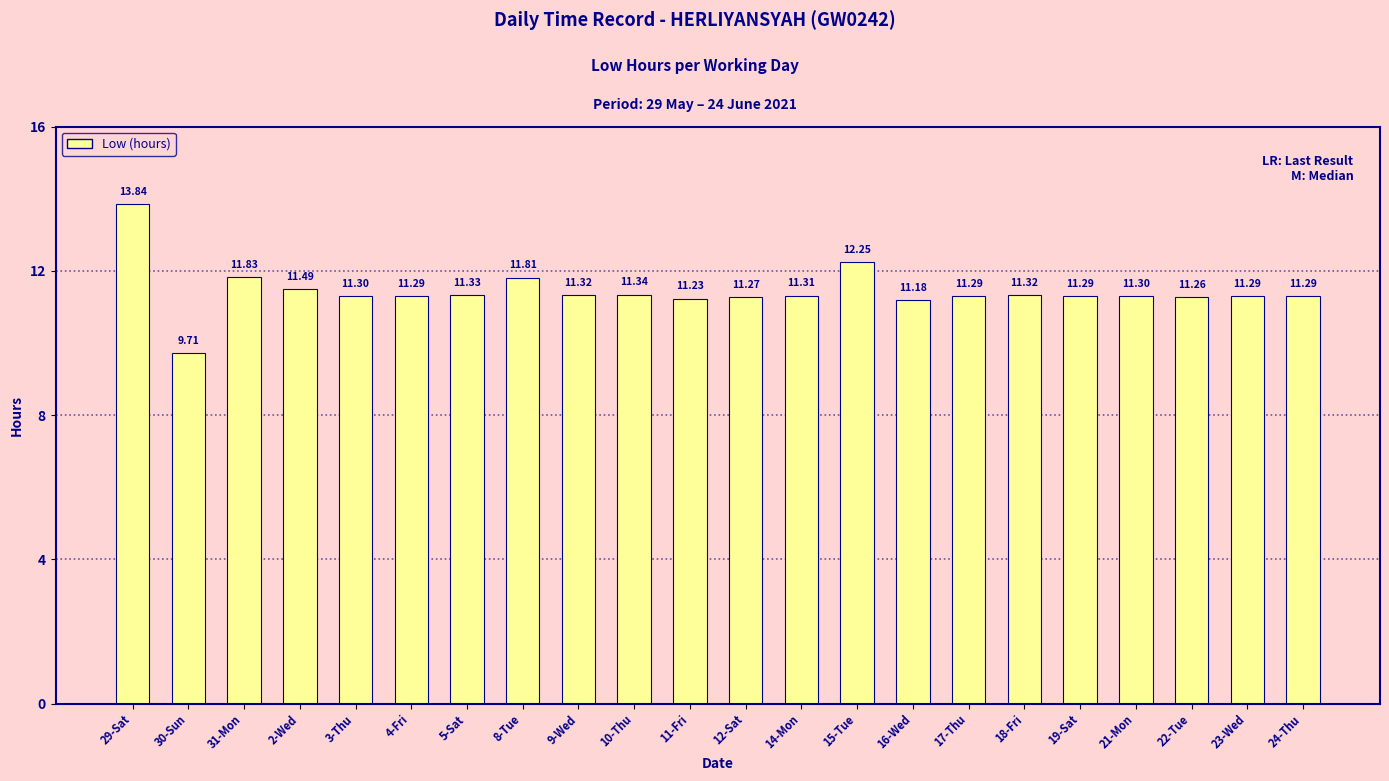

What is the difference between the maximum and minimum values?

4.1